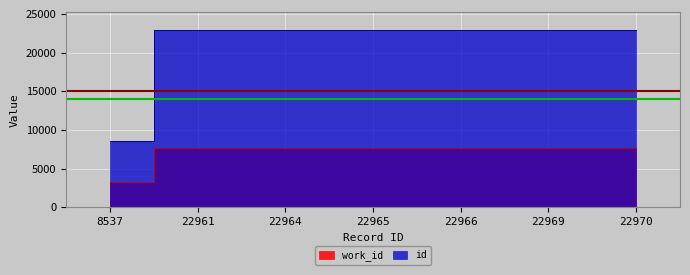

Reading right to left, what are all the values shown in this chart?

work_id: 22970=7715	22969=7714	22966=7711	22965=7710	22964=7709	22961=7707	8537=3276
id: 22970=22970	22969=22969	22966=22966	22965=22965	22964=22964	22961=22961	8537=8537